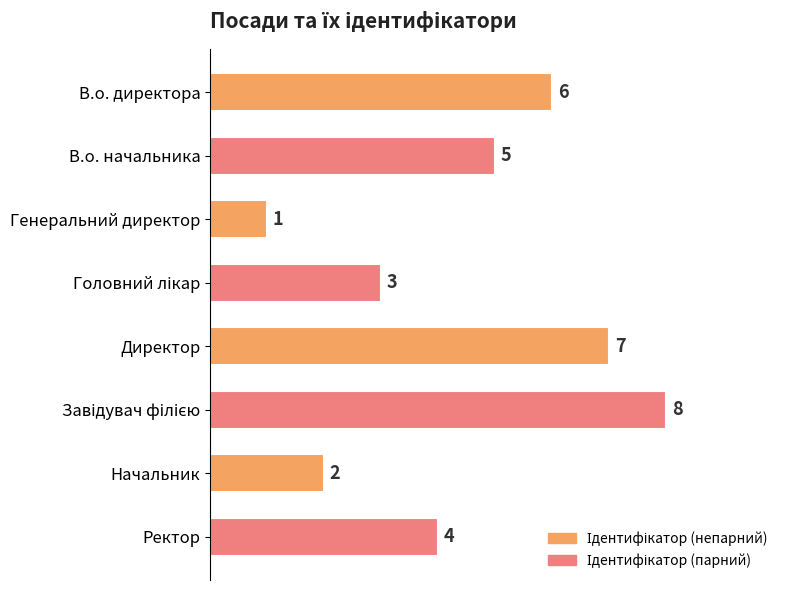

Between Начальник and В.о. начальника, which is larger?

В.о. начальника